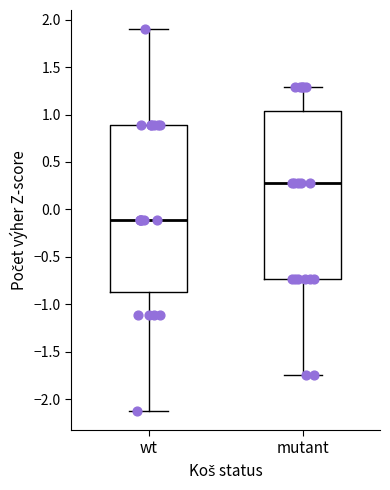

Which box has the highest median line?

mutant